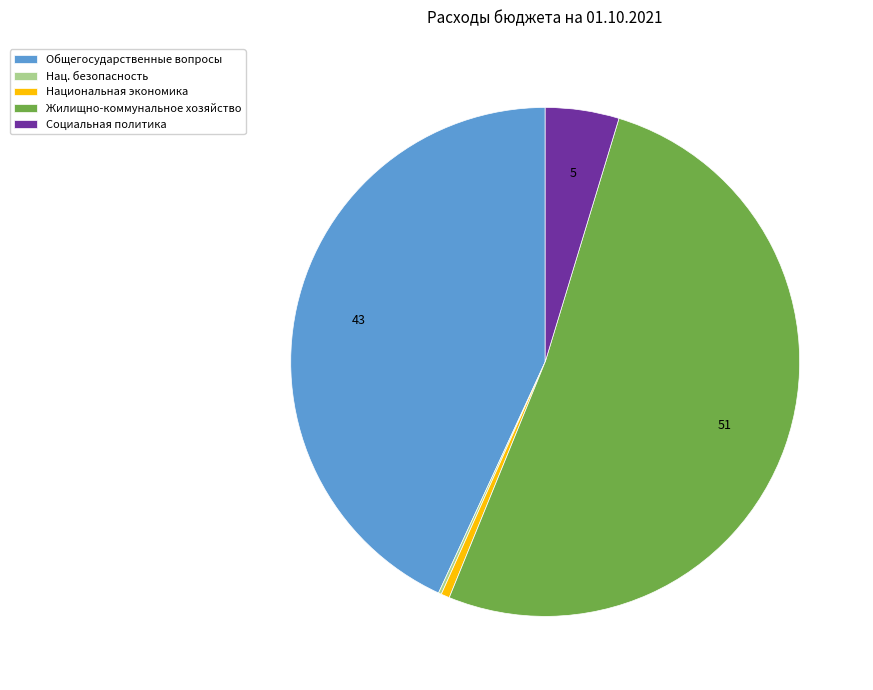

Is there any slice that represents more than half of the pie?

Yes